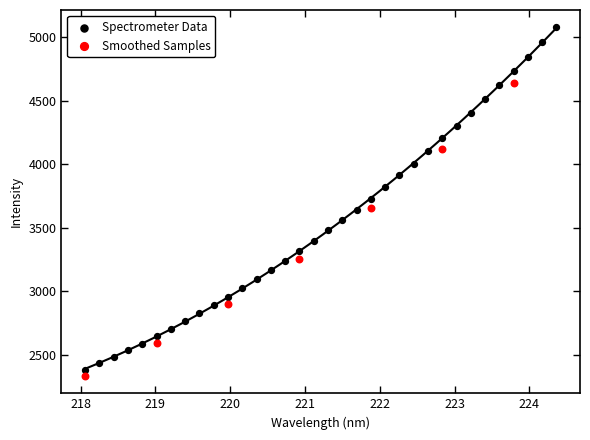

Which series reaches the maximum Y coordinate?

Spectrometer Data